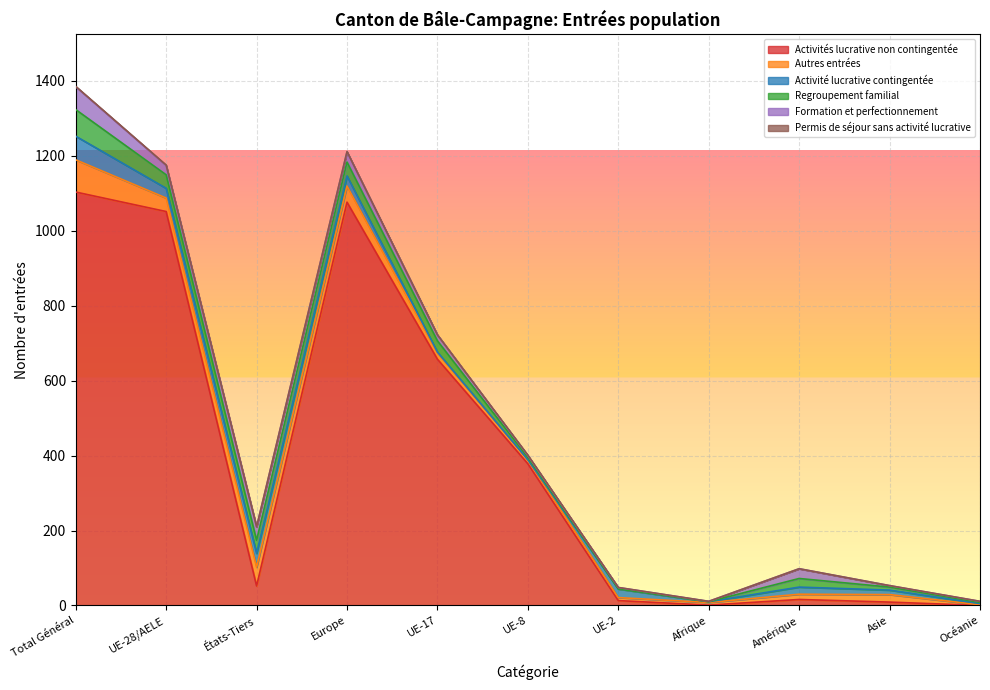

At which category is the sum across all series the highest?

Total Général